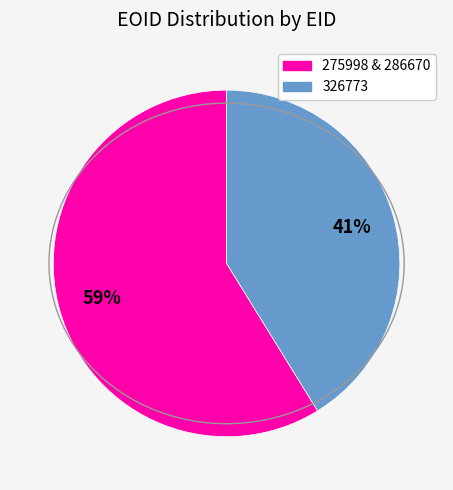

To the nearest percent, what is the difference between the largest and smallest slice percentages?

18%